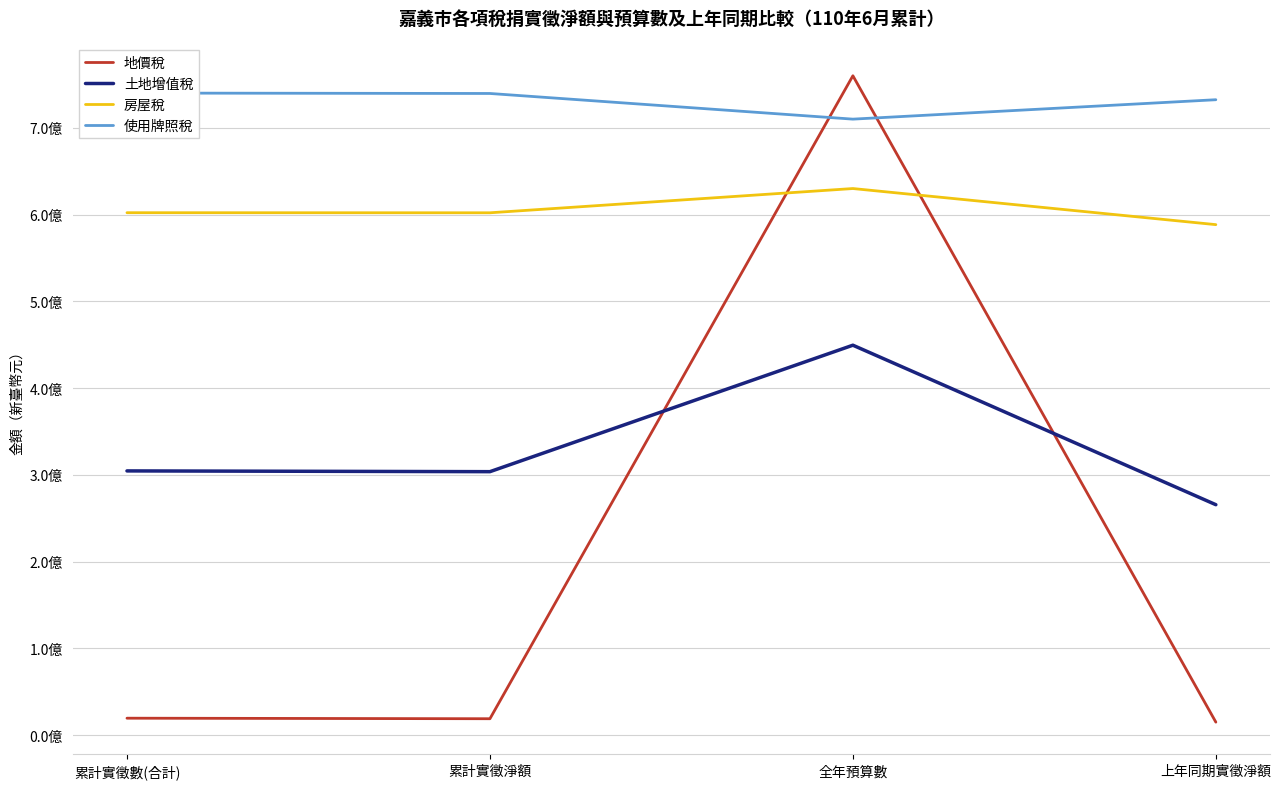

Is this an area chart (filled region under the line)?

No